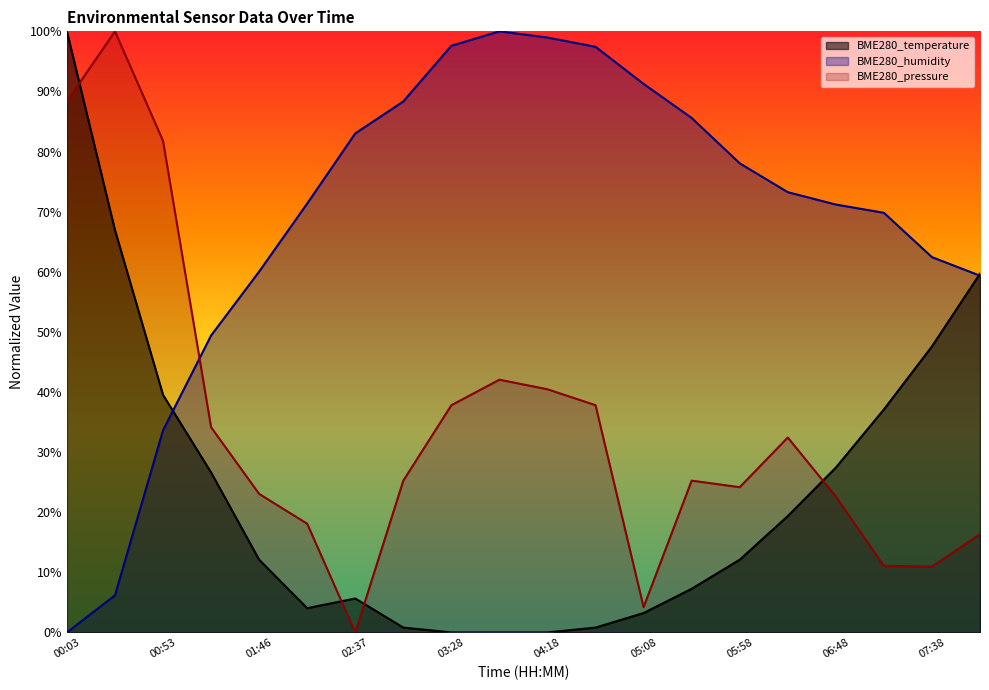

Where do BME280_humidity and BME280_temperature first cross each other?

00:53 and 01:19